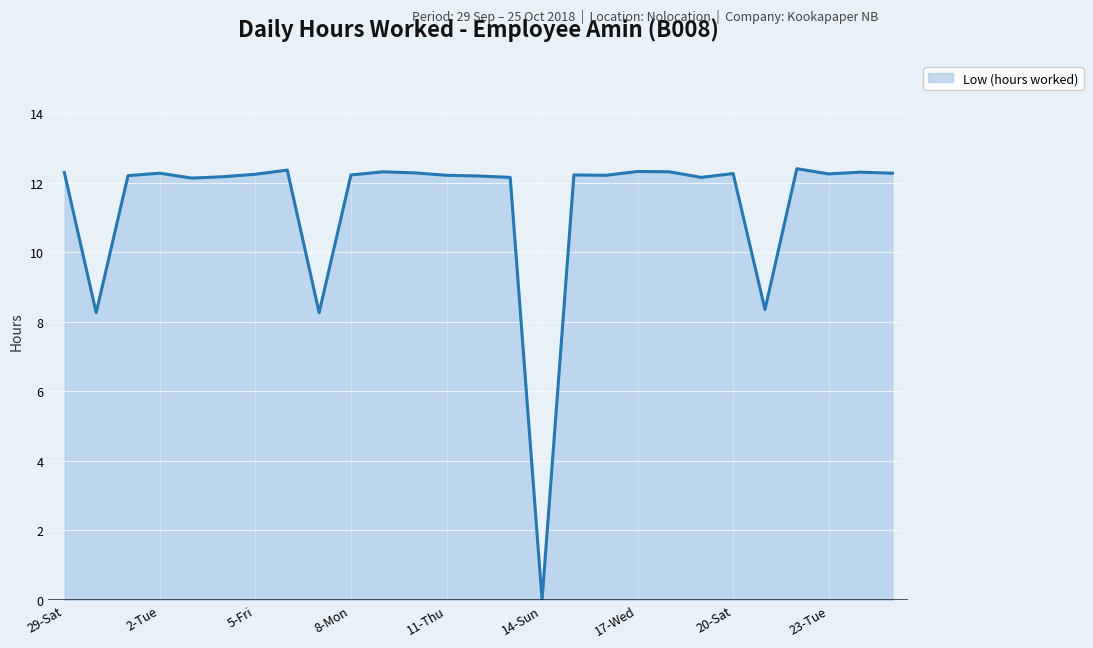

What is the greatest value displayed?

12.4